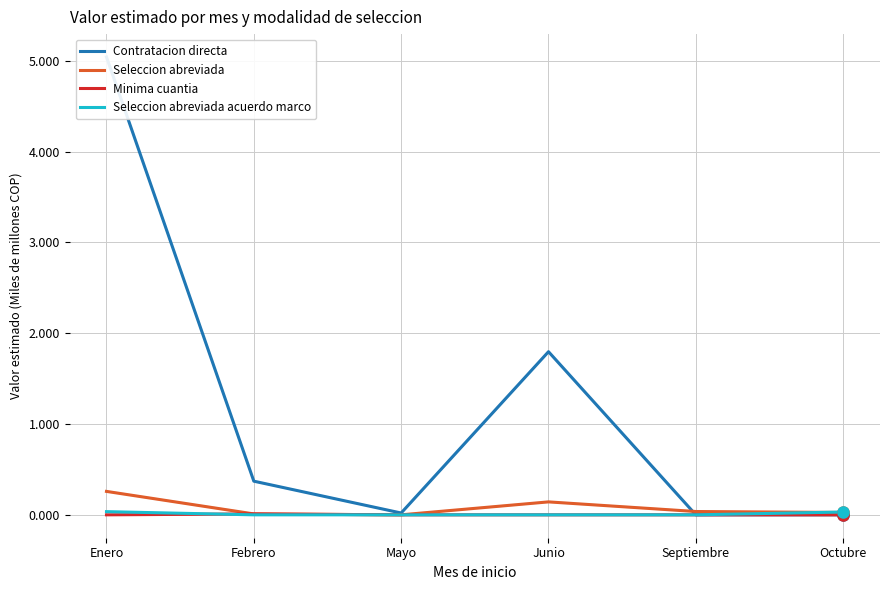

Which has a higher value, Octubre or Mayo?

Mayo